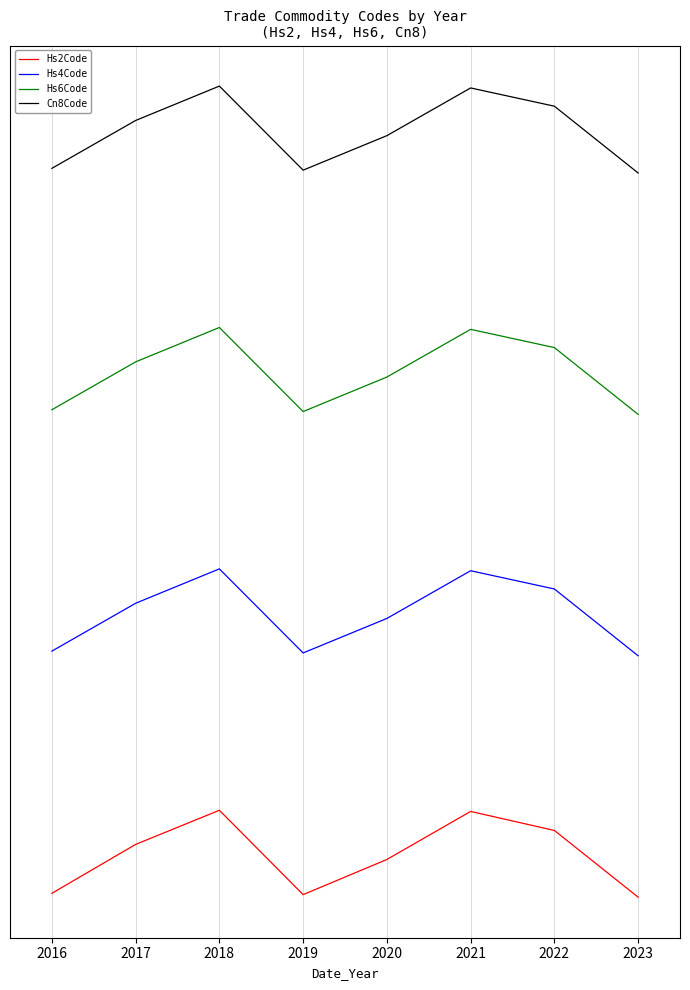

True or false: Hs6Code and Hs2Code intersect in this chart.

False